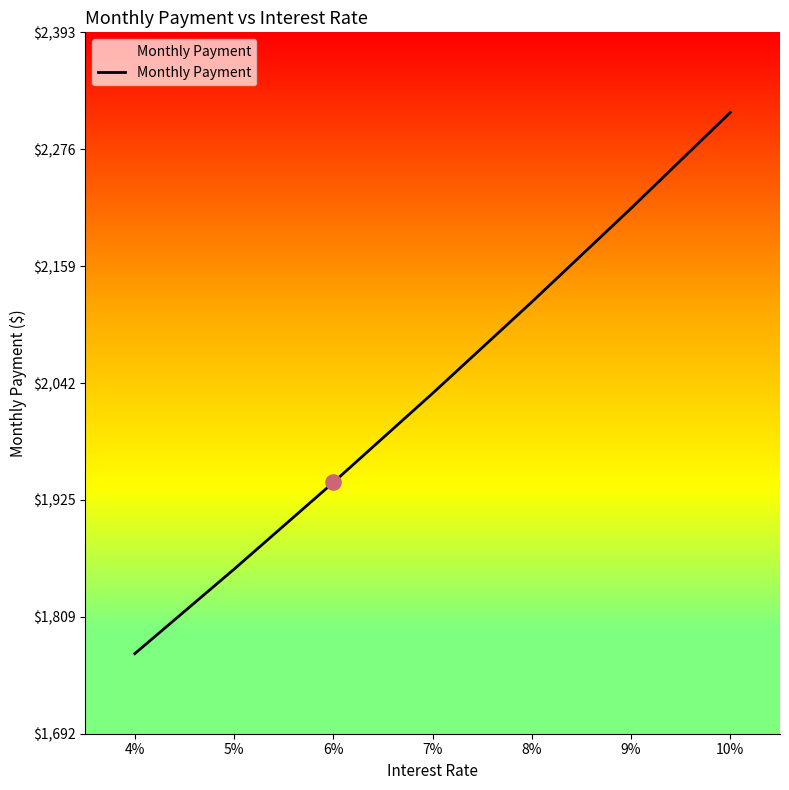

What is the ratio of the value at 10% to the value at 8%?

1.1